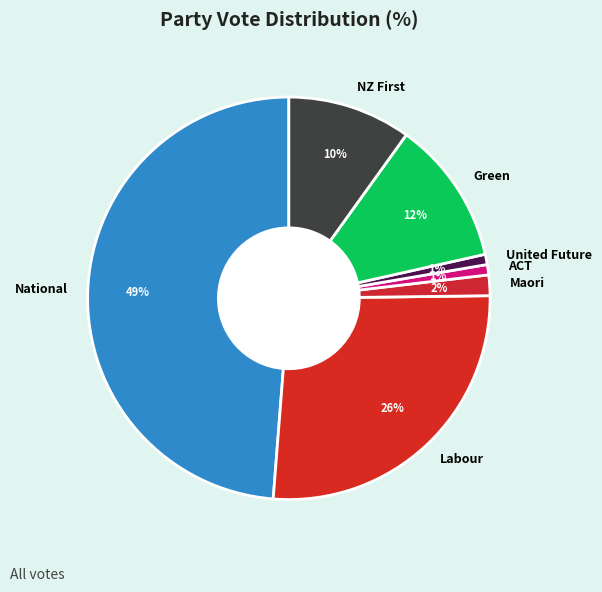

To the nearest percent, what is the difference between the largest and smallest slice percentages?

48%